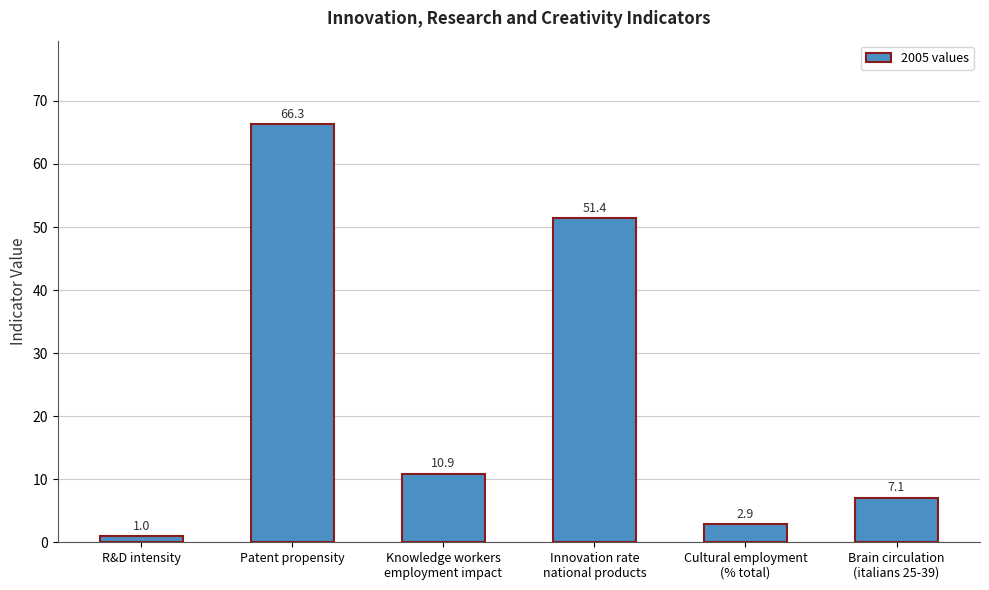

The value at Brain circulation
(italians 25-39) is 7.1. True or false?

True